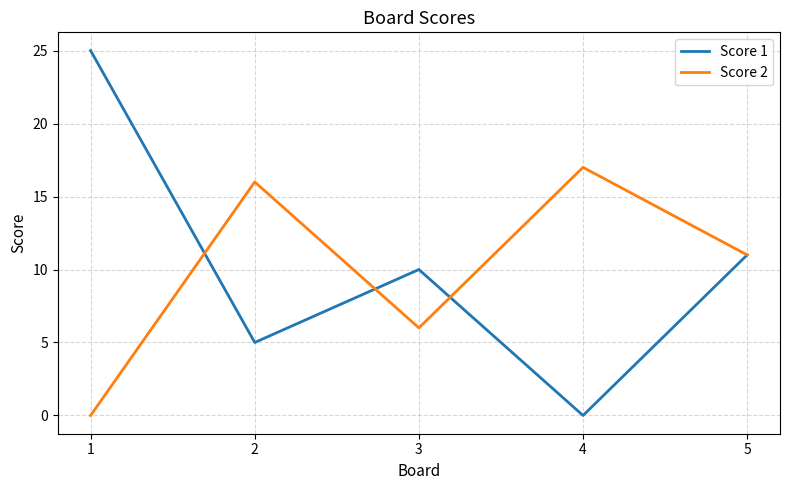

Is the value of Score 2 at 4 greater than the value of Score 1 at 5?

Yes